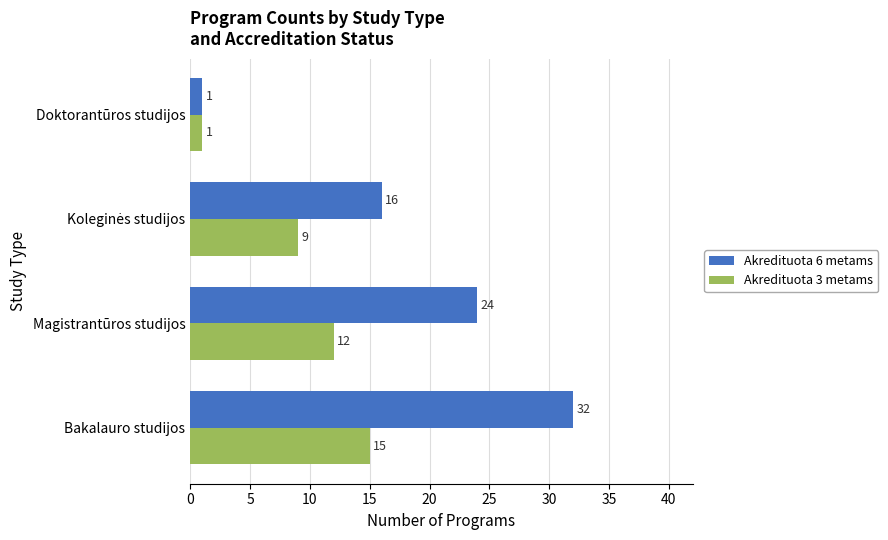

Which label corresponds to the largest value in the chart?

Bakalauro studijos